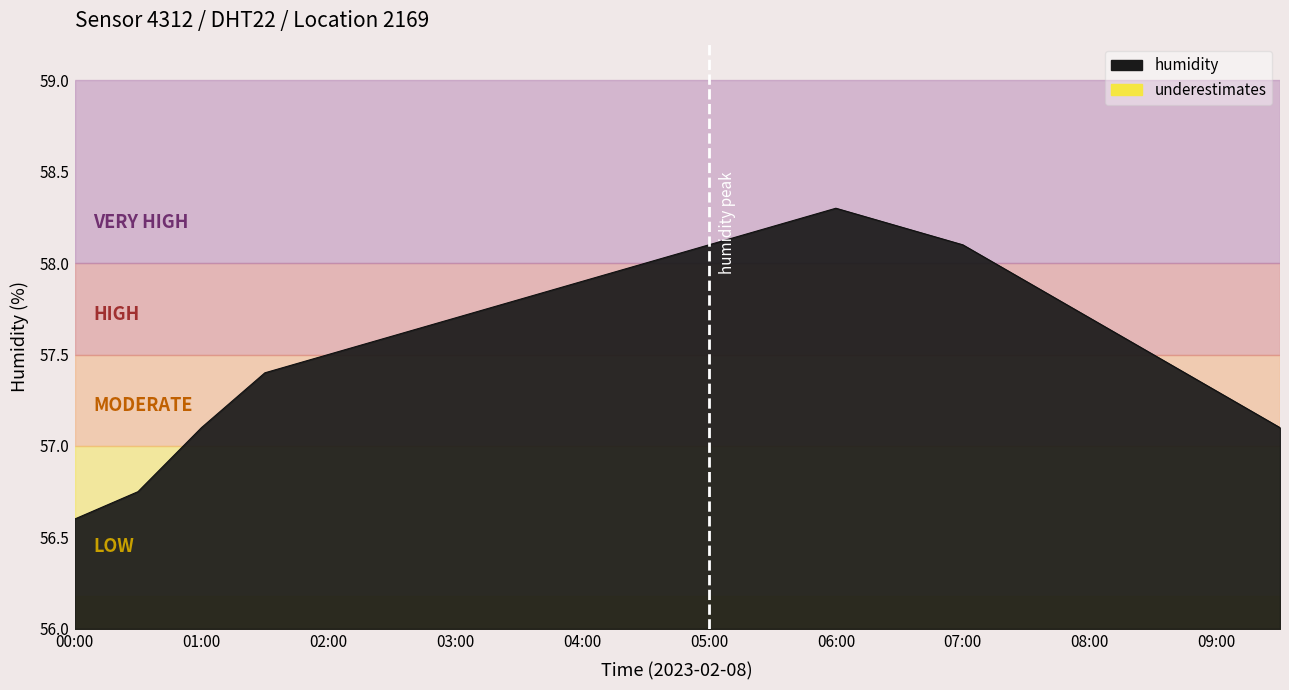

What is the change in value from 00:30 to 08:00?

+1.0